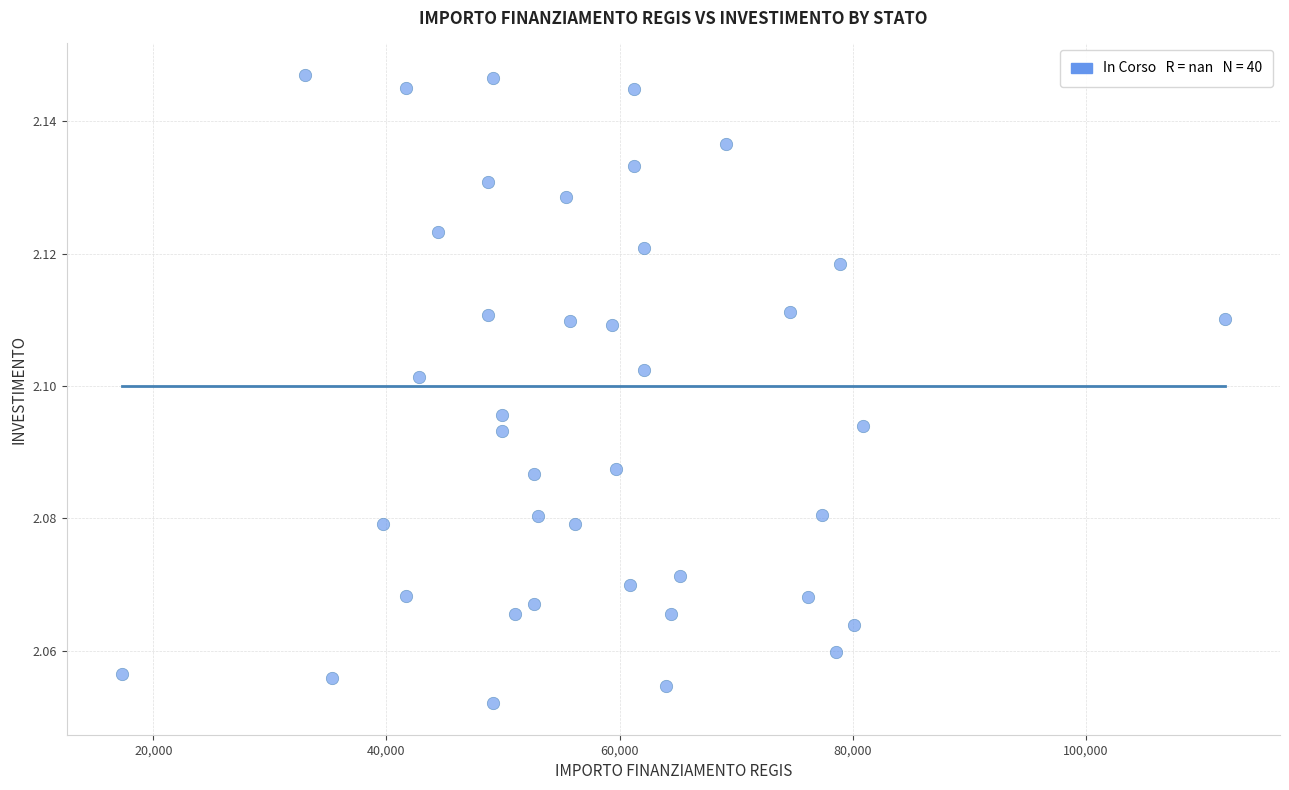

What is the range of X values (max minus min)?

94665.7